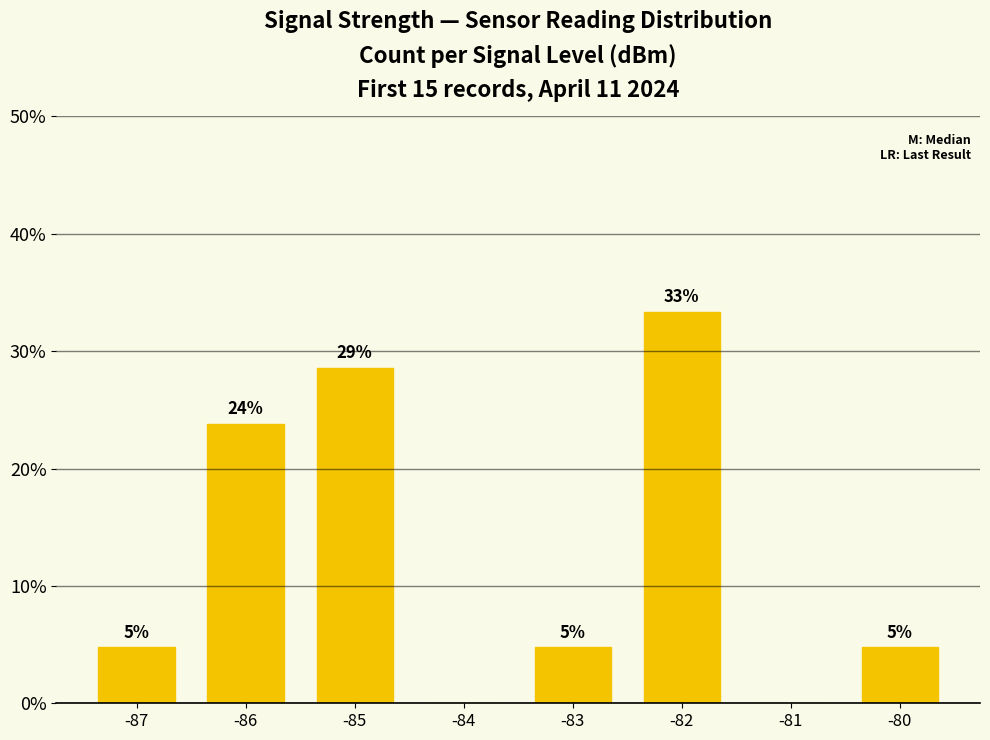

Reading left to right, extract all data points from this chart.

-87=4.8	-86=23.8	-85=28.6	-84=0.0	-83=4.8	-82=33.3	-81=0.0	-80=4.8